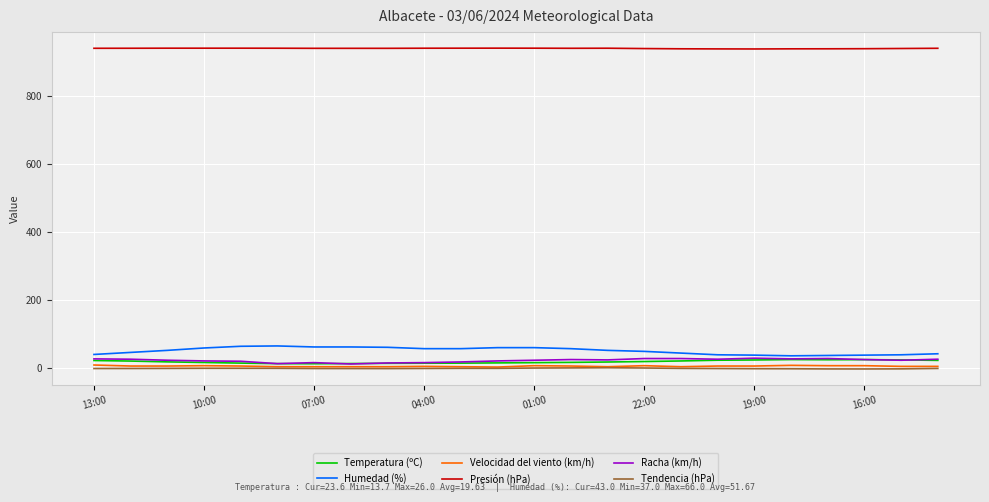

What is the greatest value displayed?

940.5